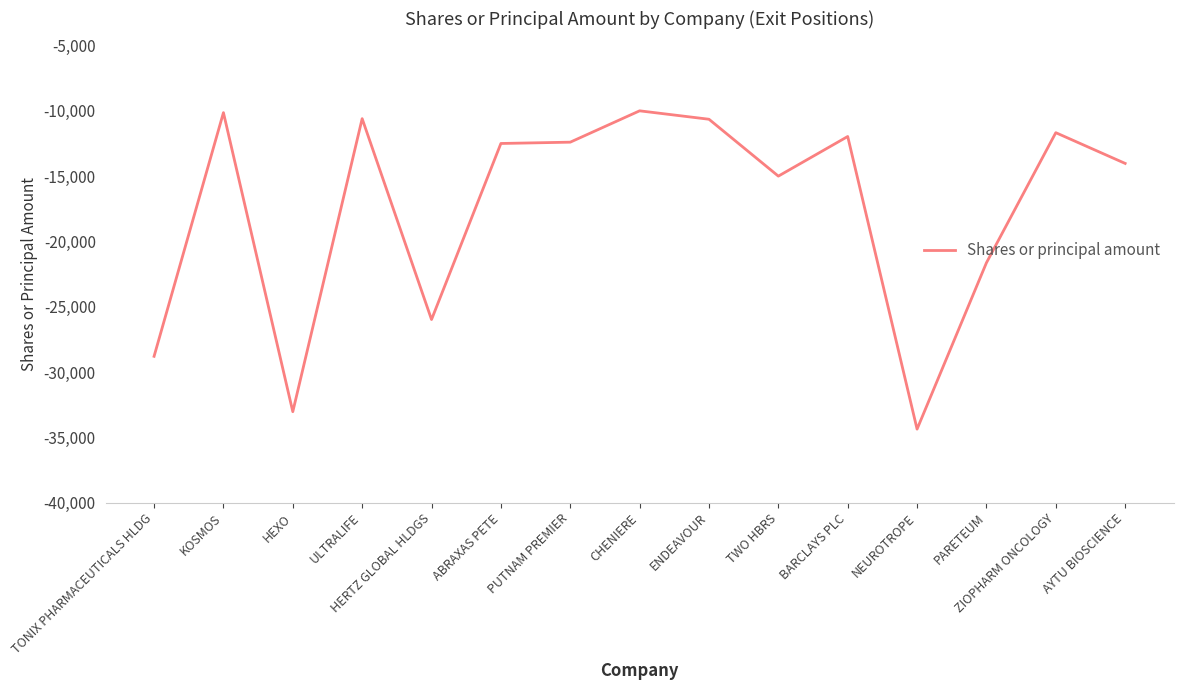

What position from the left is AYTU BIOSCIENCE?

15